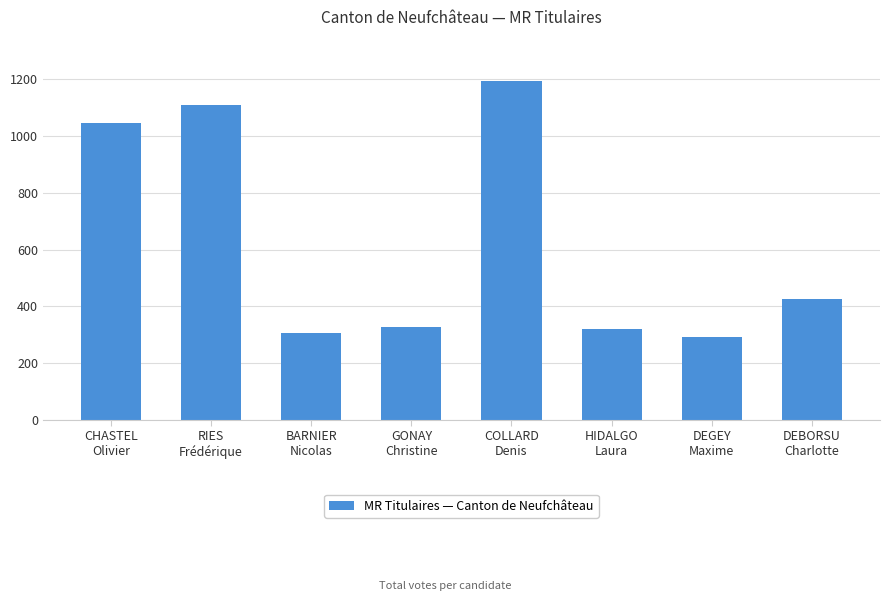

What is the label of the 1st bar from the right?

DEBORSU
Charlotte